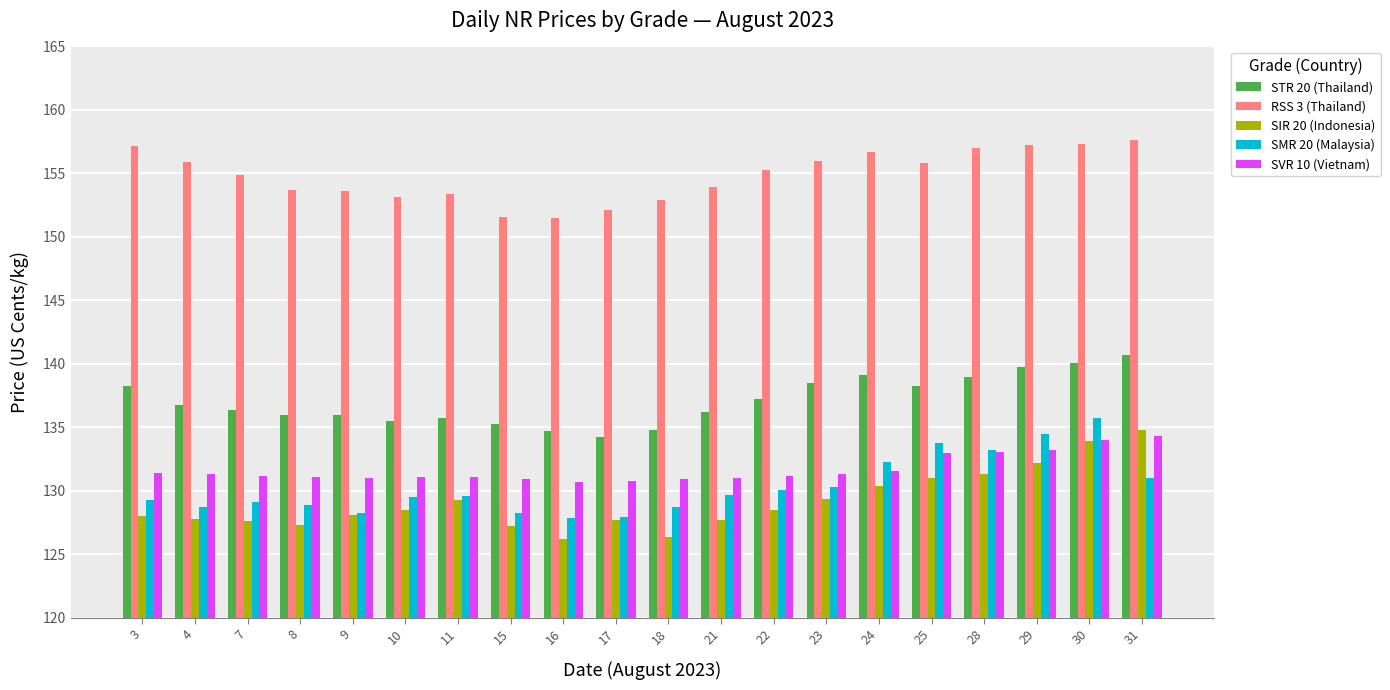

Is it true that SIR 20 (Indonesia) equals 127.3 at 8?

True